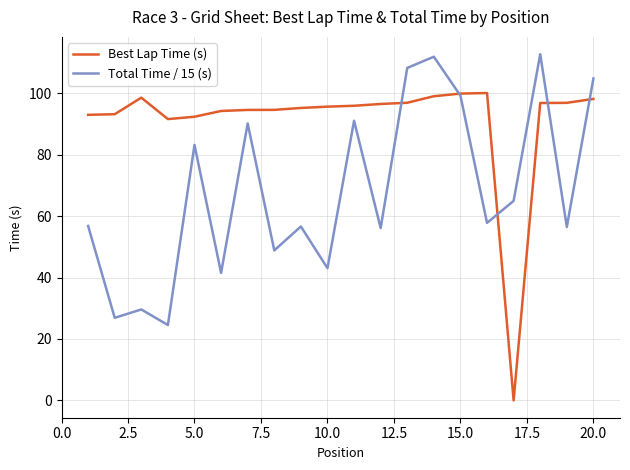

What is the minimum value for Total Time / 15 (s)?

24.5